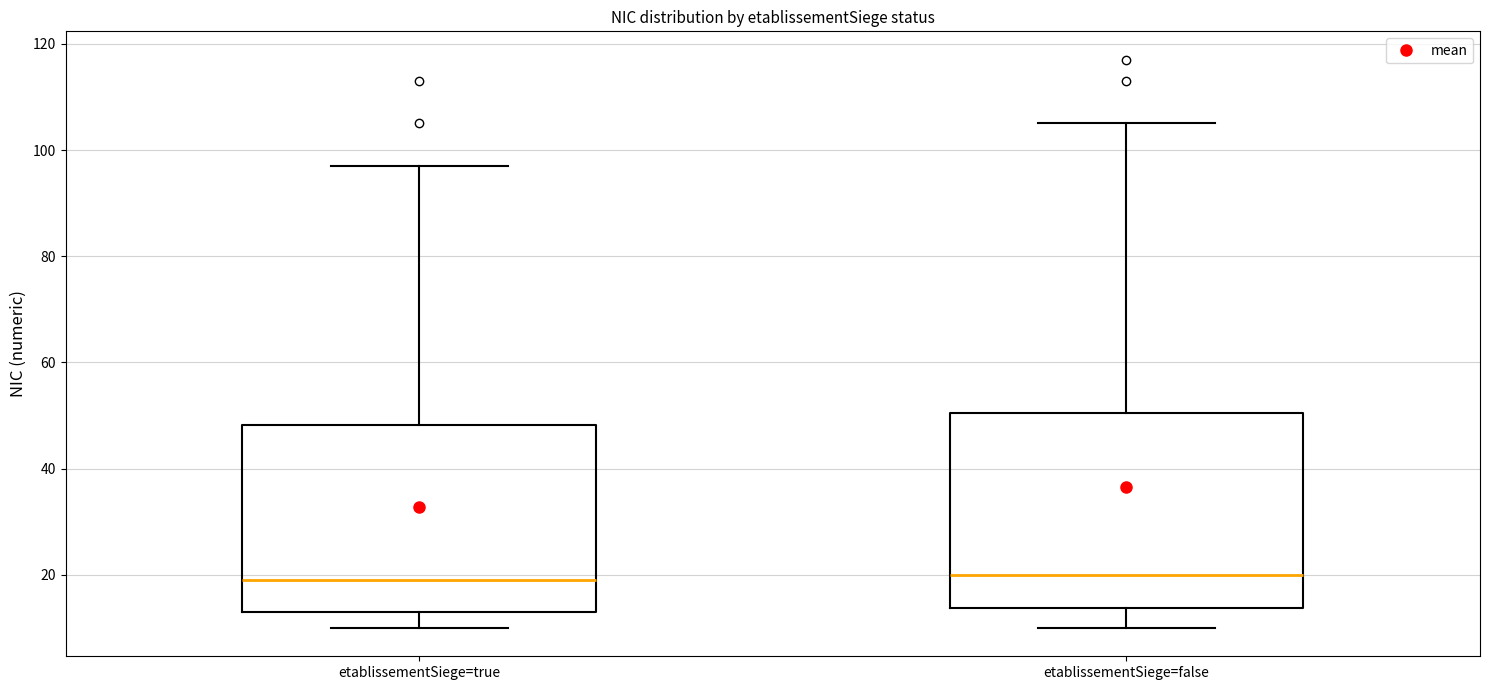

Where is the lower edge of the box for etablissementSiege=false on the y-axis? The values are not printed on the chart, so give them approximately, as read against the axis.

14